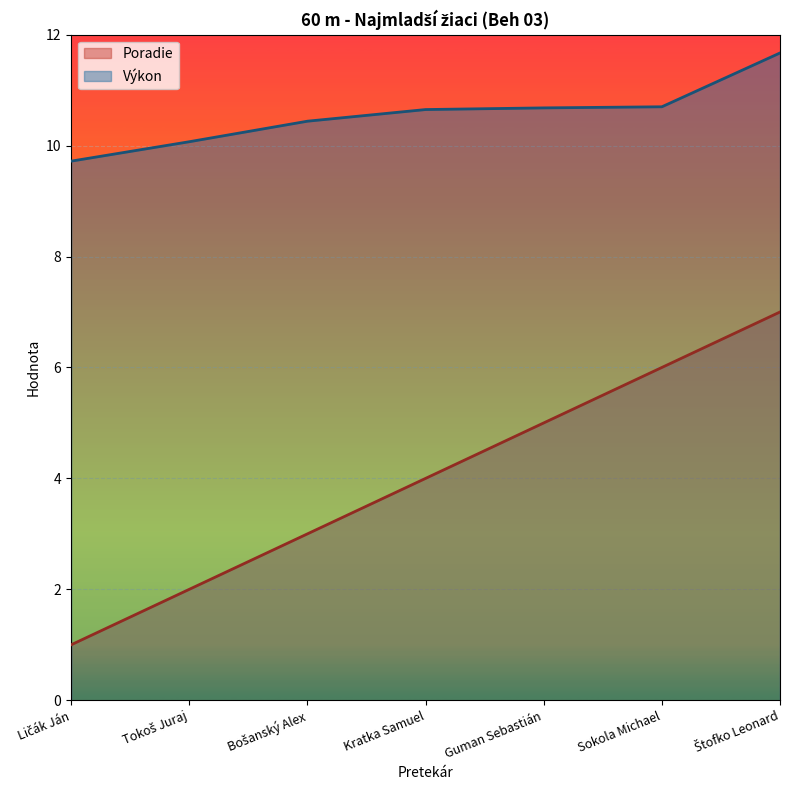

True or false: Výkon and Poradie cross at least once.

False